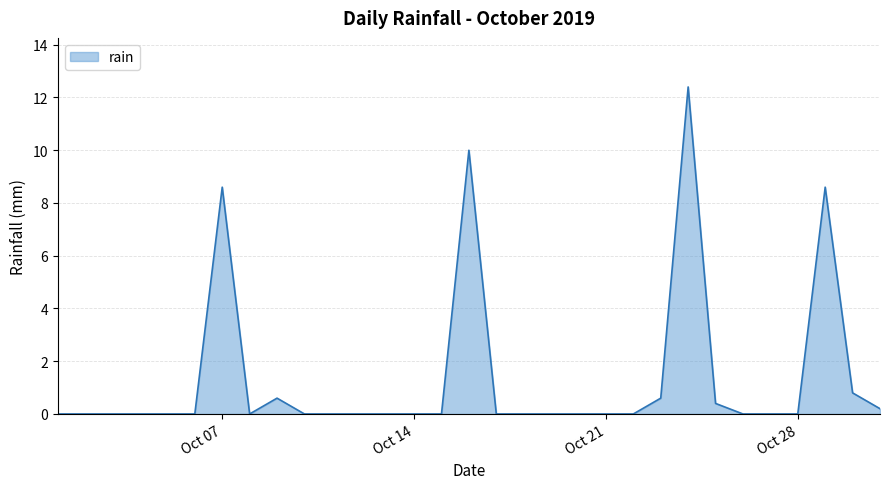

What is the maximum value shown in the chart?

12.4